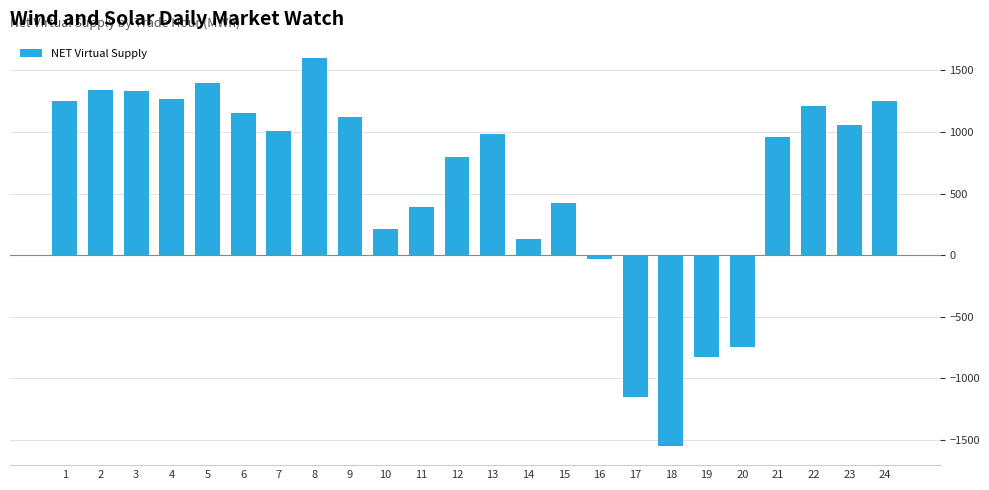

Where does the data first go above 1006?

1